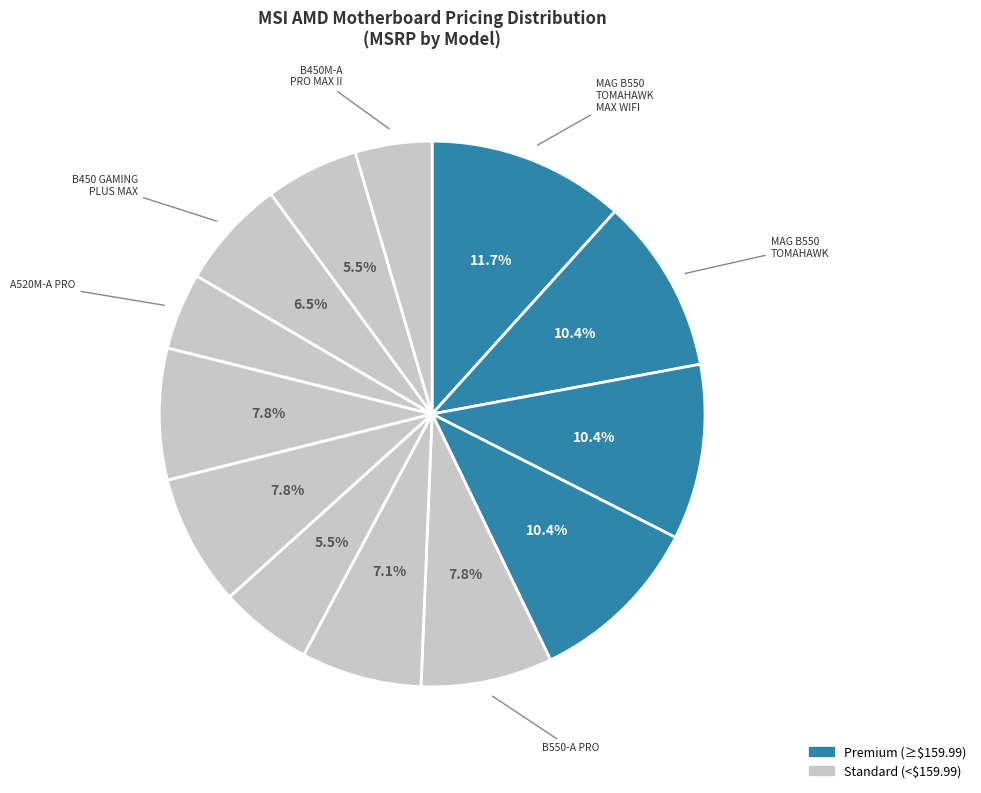

Which category has the biggest portion of the pie?

MAG B550 TOMAHAWK MAX WIFI